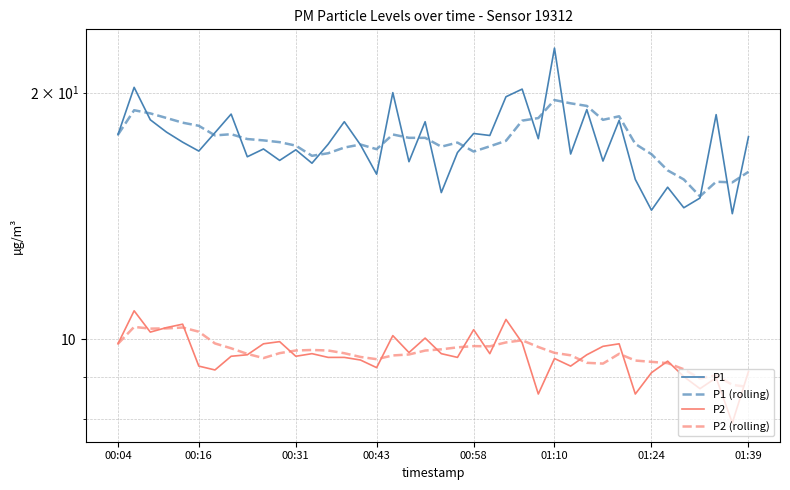

What is the difference between the second highest and minimum values in the P1 series?

6.1